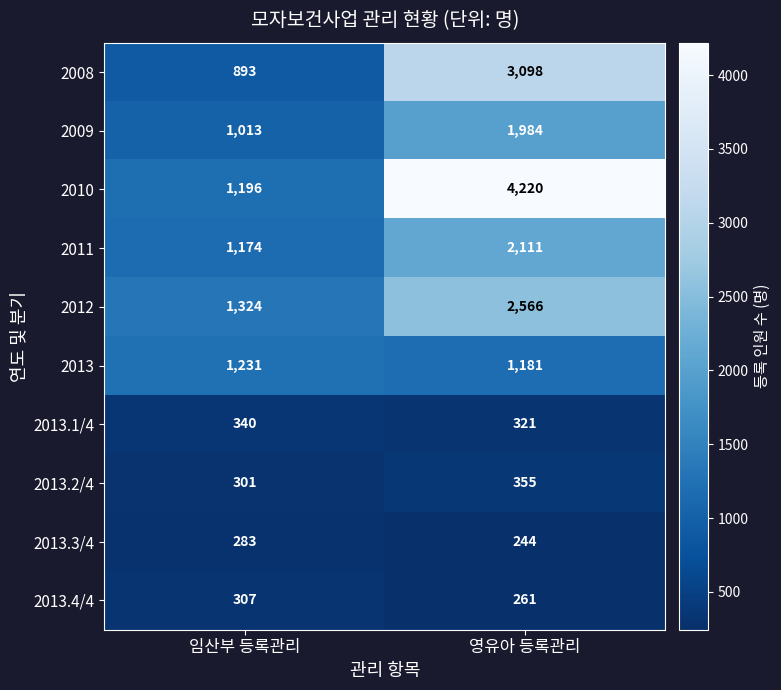

Rank the series at 임산부 등록관리 from lowest to highest value.

2013.3/4, 2013.2/4, 2013.4/4, 2013.1/4, 2008, 2009, 2011, 2010, 2013, 2012